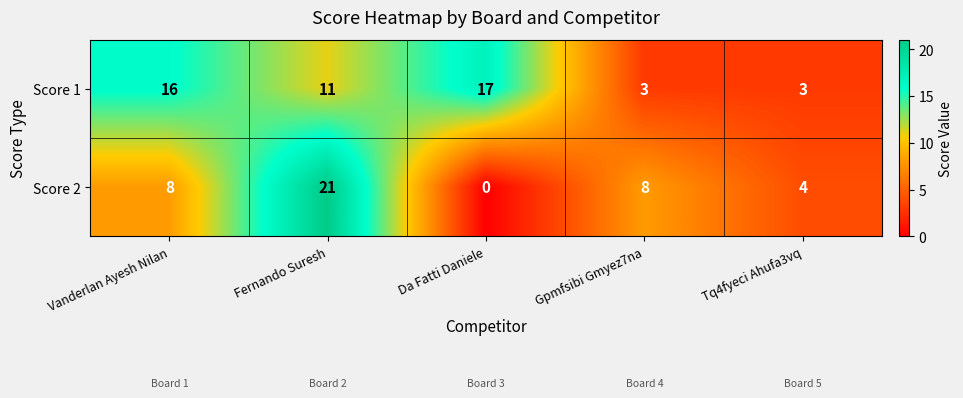

Between Da Fatti Daniele and Tq4fyeci Ahufa3vq, which series saw the biggest shift?

Score 1